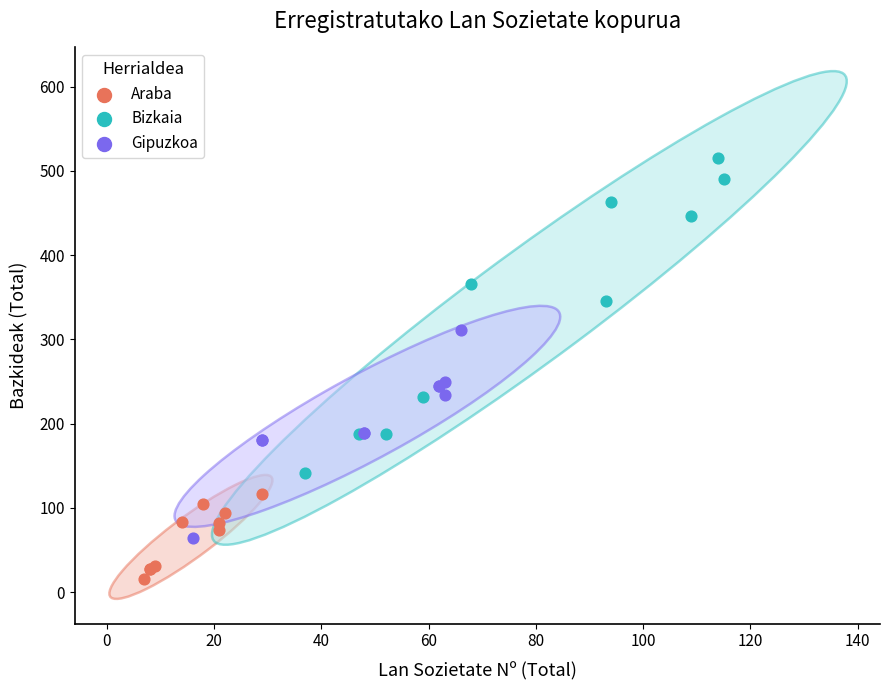

Which series reaches the maximum Y coordinate?

Bizkaia